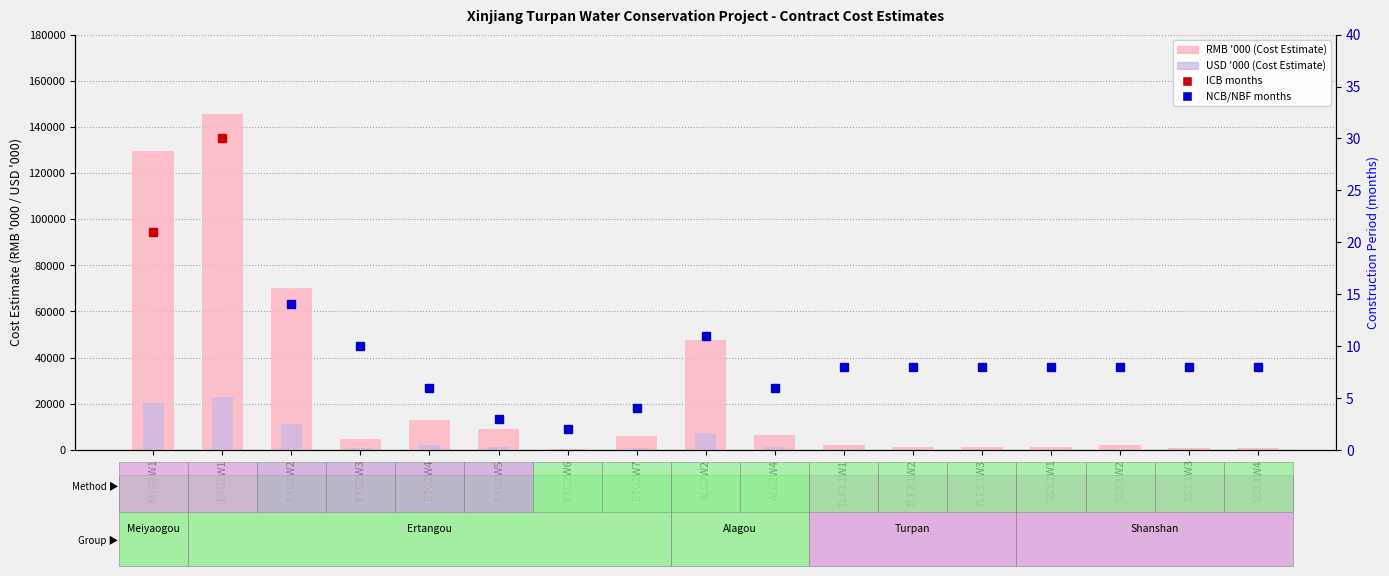

At which label is USD'000 (Cost Estimate) closest to 11432?

ETG2W2